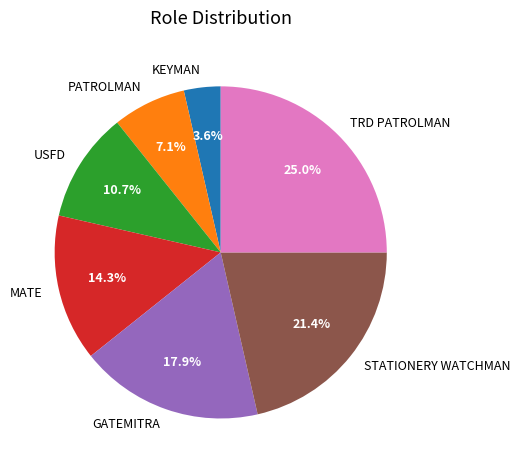

Combined, what portion of the pie is MATE and PATROLMAN?

21.4%